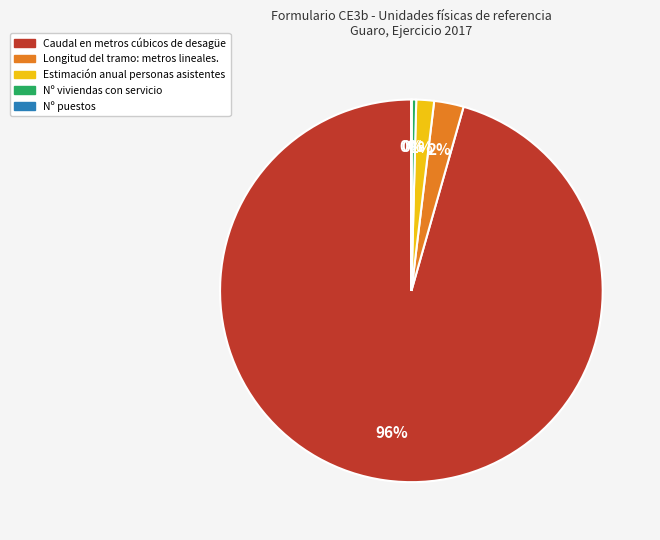

Does any single category account for the majority?

Yes